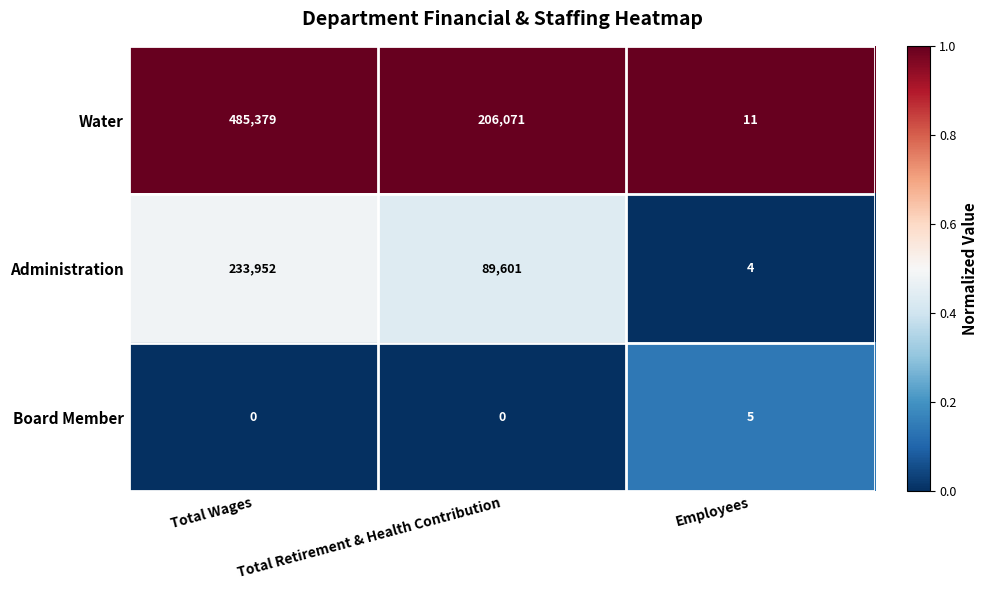

Is it true that Board Member equals 9 at Employees?

False